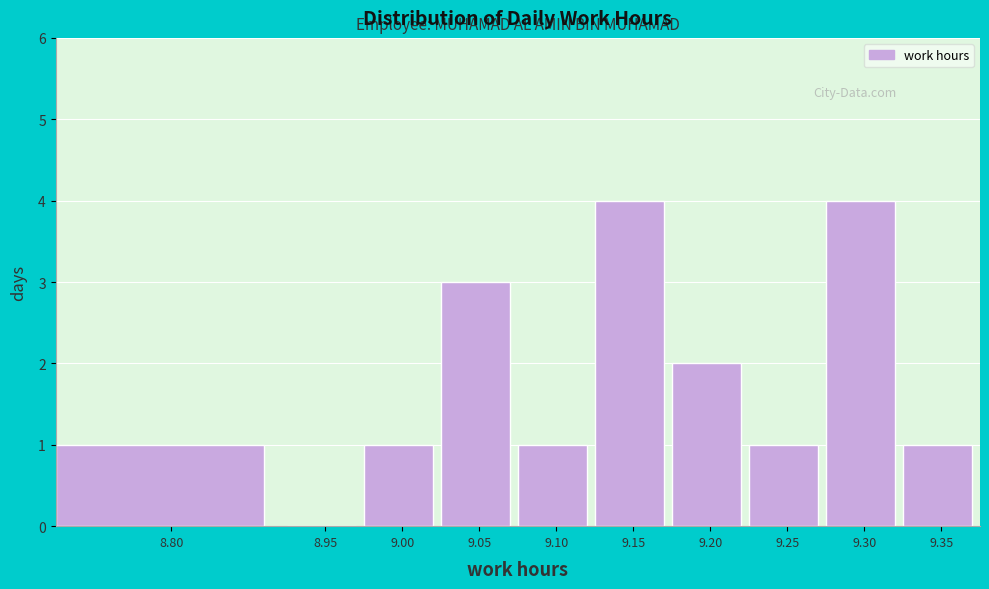

Reading left to right, what are all the values shown in this chart?

8.80=1	8.95=0	9.00=1	9.05=3	9.10=1	9.15=4	9.20=2	9.25=1	9.30=4	9.35=1